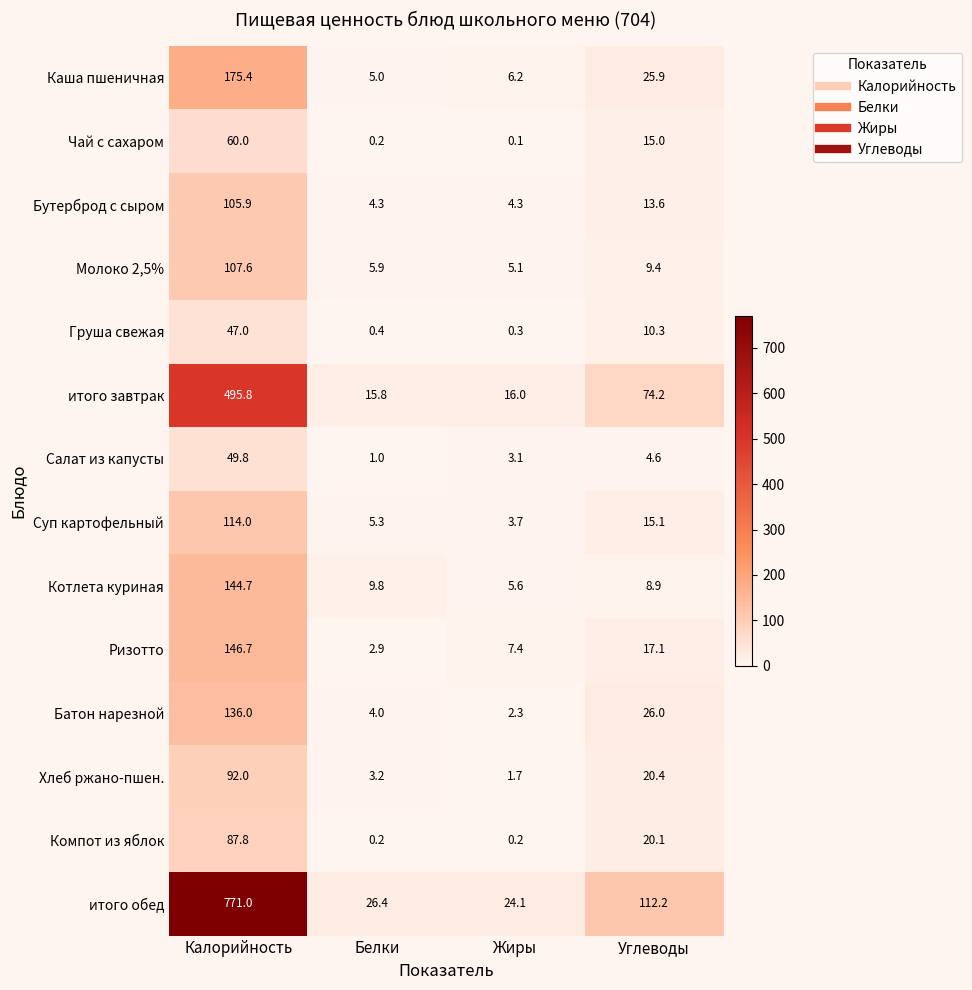

Is it true that Бутерброд с сыром equals 13.6 at Углеводы?

True